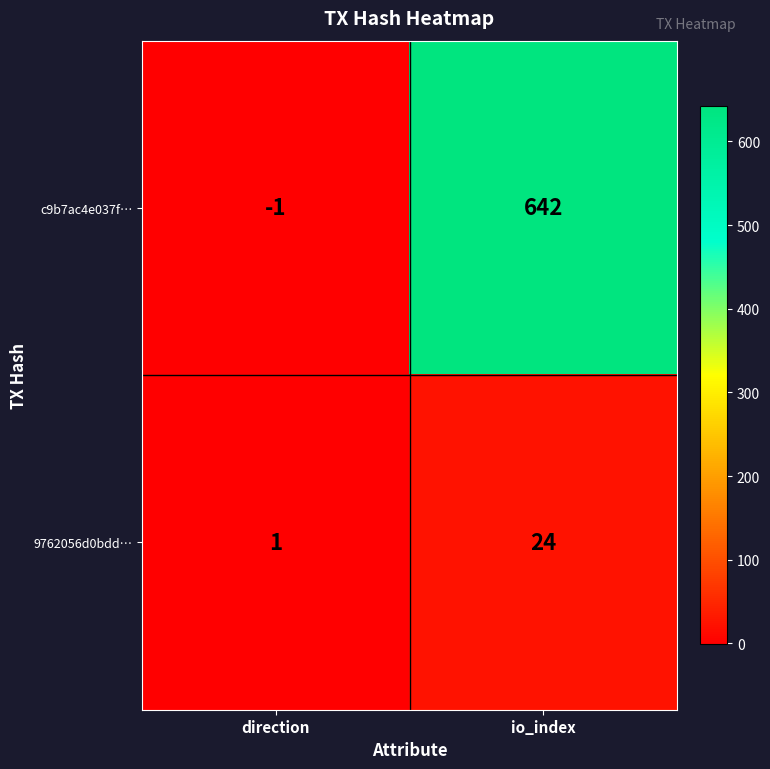

Rank the series by their maximum value, from highest to lowest.

c9b7ac4e037f…, 9762056d0bdd…